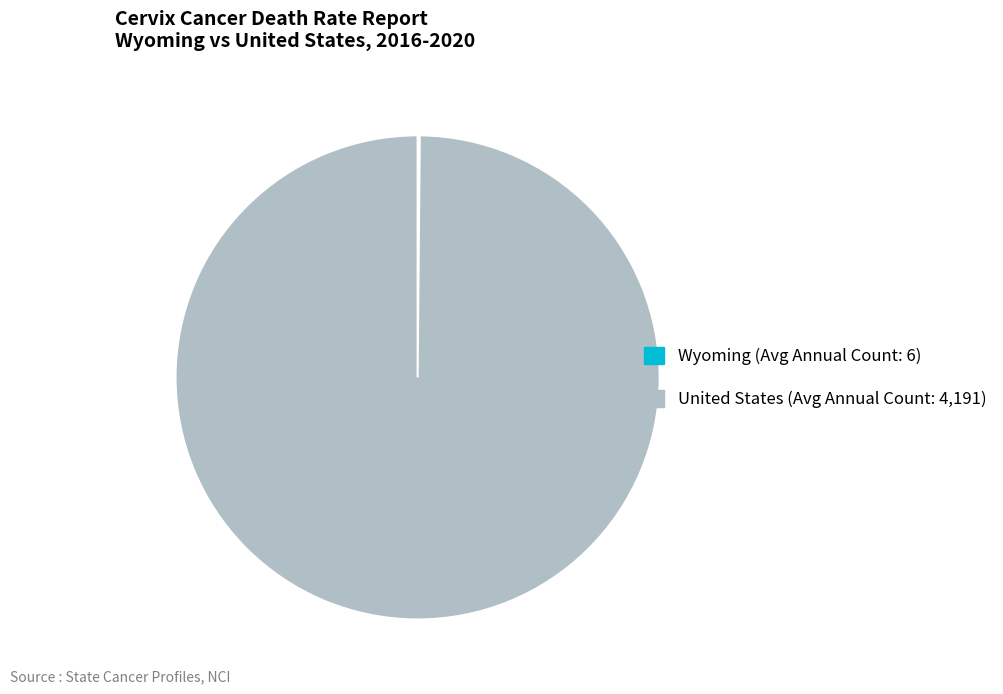

Is United States the majority of the pie?

Yes